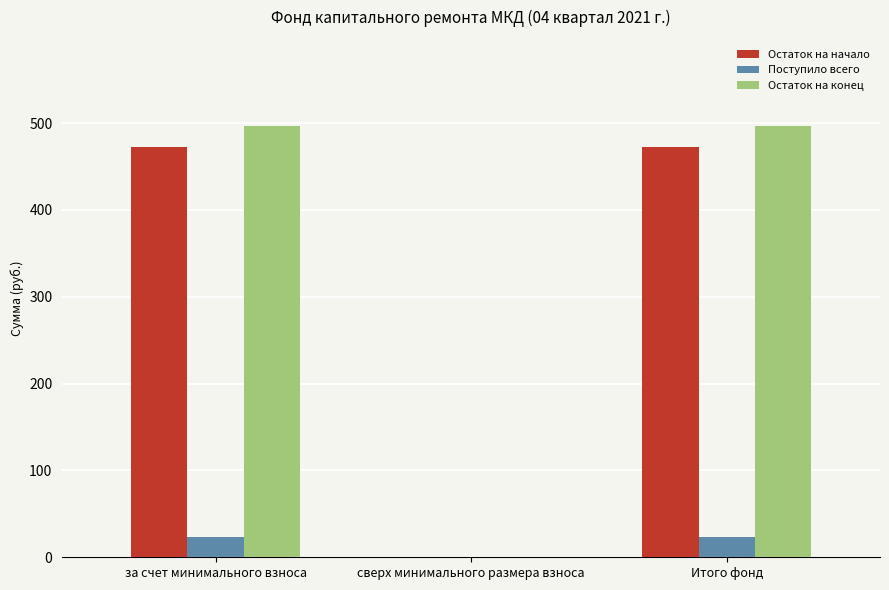

How many categories are shown in the chart?

3